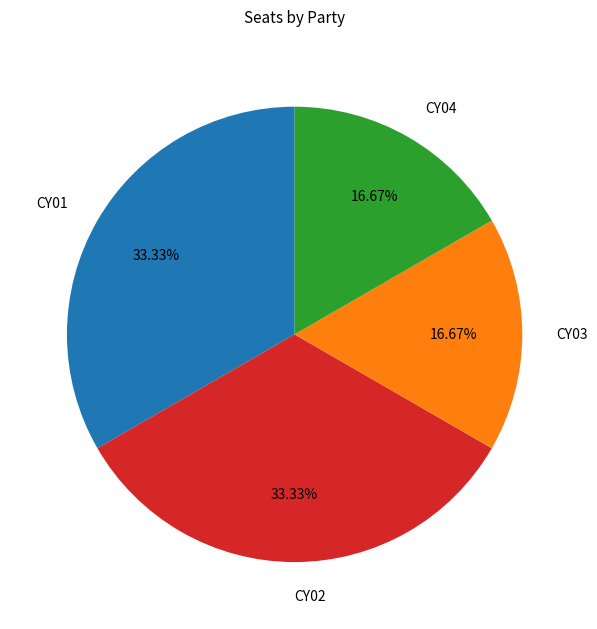

True or false: CY01 accounts for 43% of the total.

False